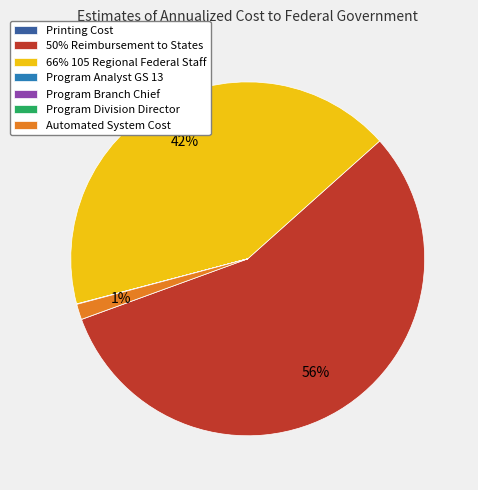

To the nearest percent, what is the average slice percentage?

14%